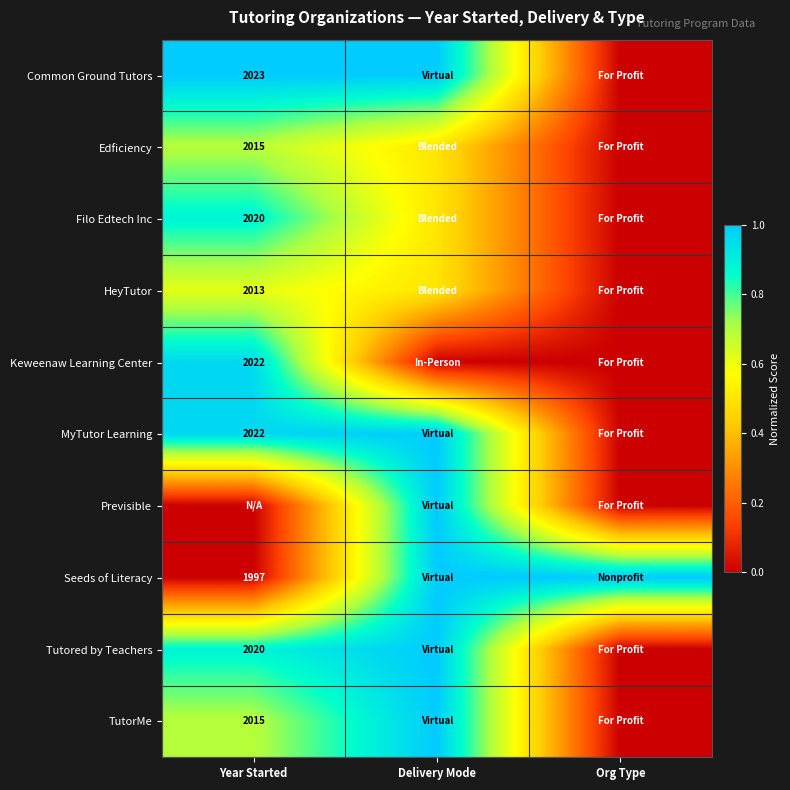

How many categories are shown in the chart?

3